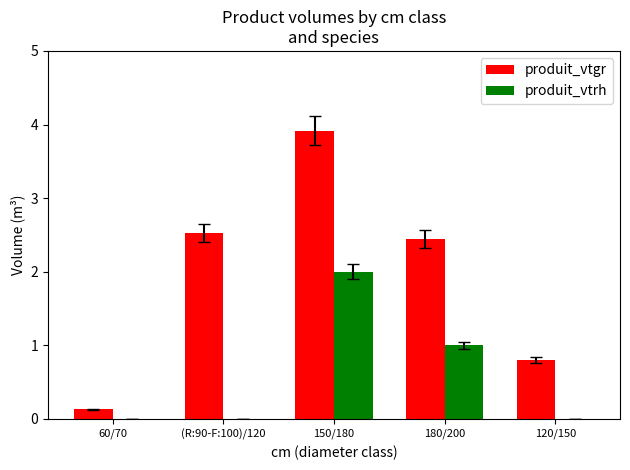

Is the value of produit_vtgr at (R:90-F:100)/120 greater than the value of produit_vtrh at 60/70?

Yes